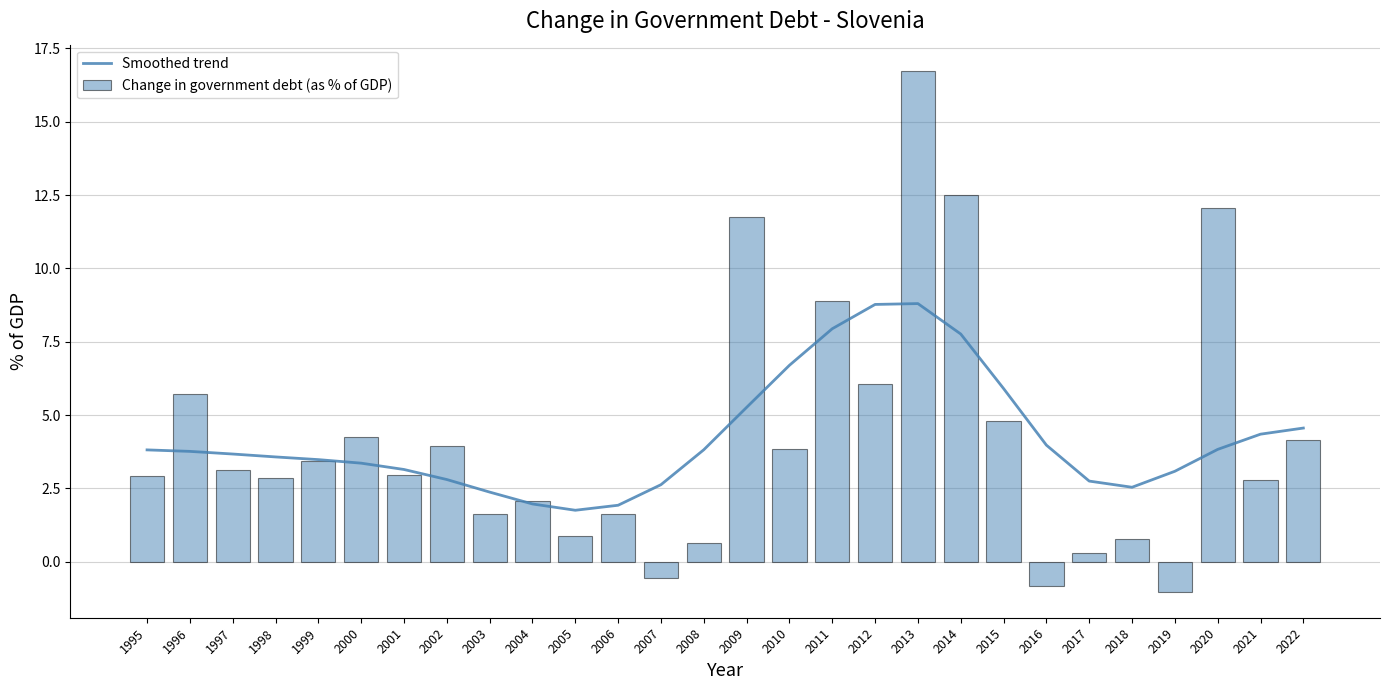

What is the value of the Smoothed trend bar at the 4th from the left?

3.6